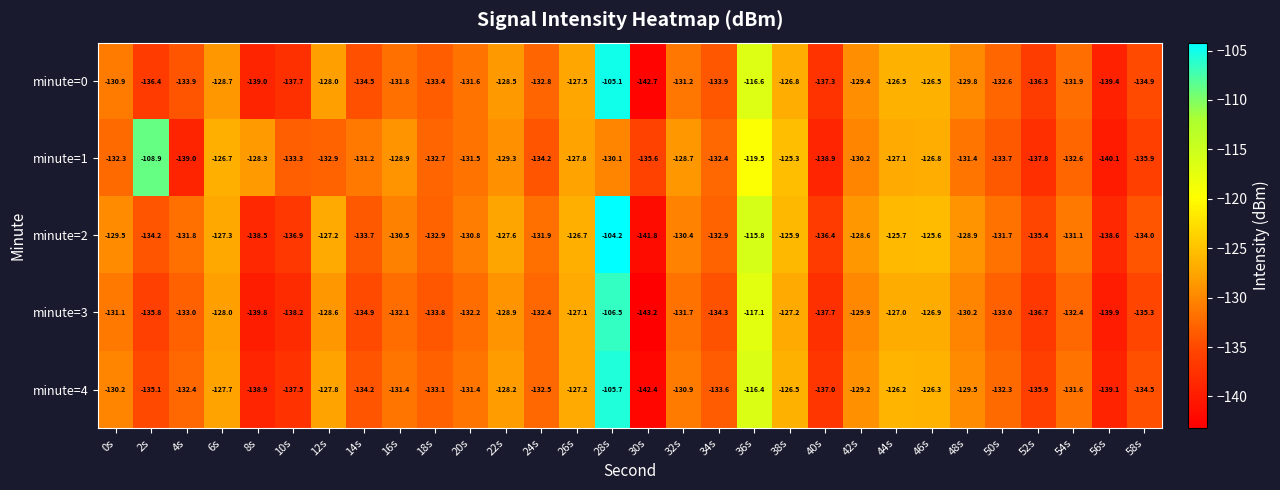

Is it true that minute=4 equals -132.5 at 24s?

True